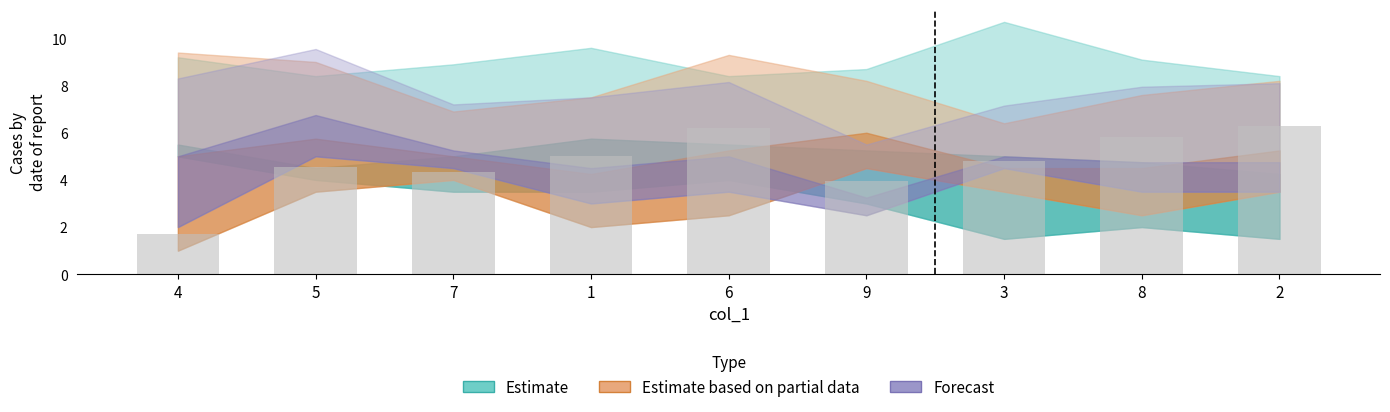

What is the sum of the values at 7 and 5?

8.9